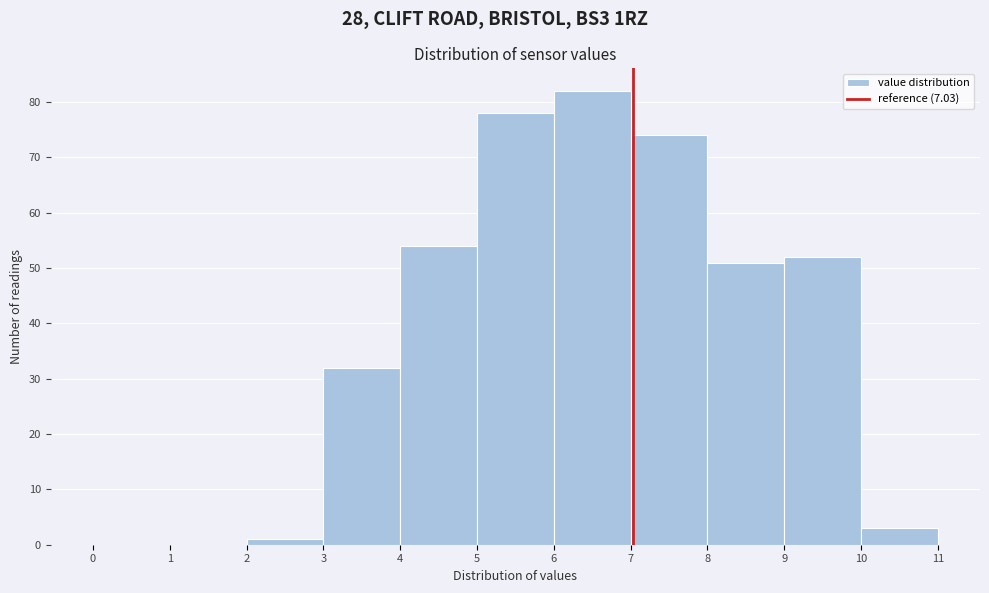

Which range on the x-axis has the tallest bar?

6 to 7